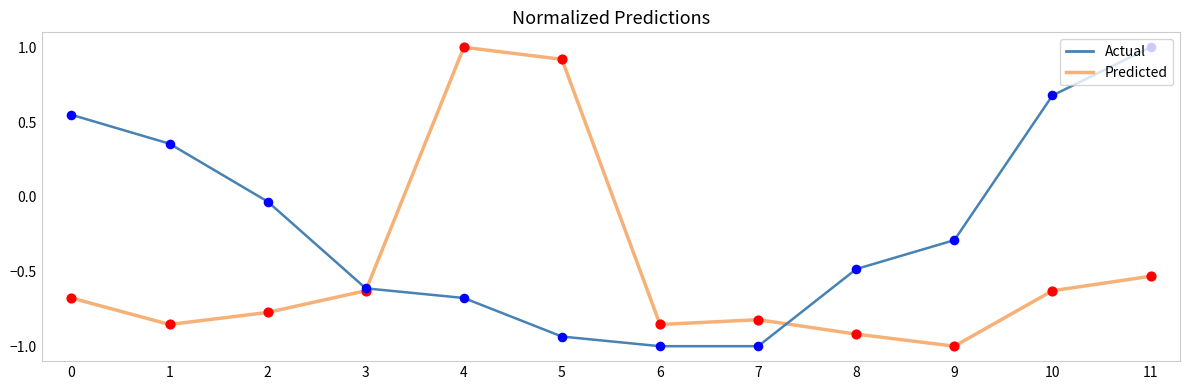

What are all the series names shown in the legend?

Actual, Predicted